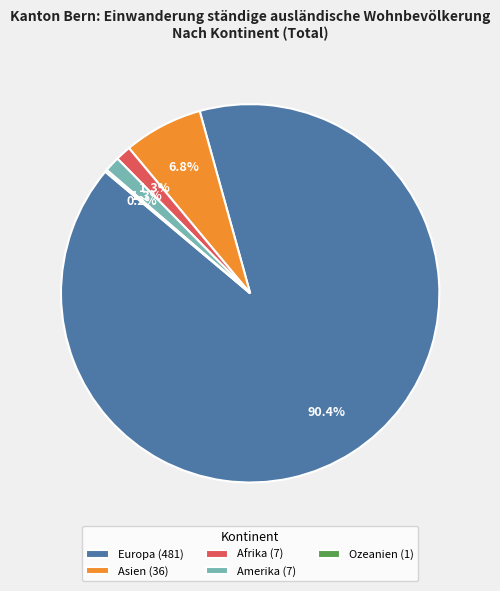

Is it true that Europa is 90% of the pie?

True